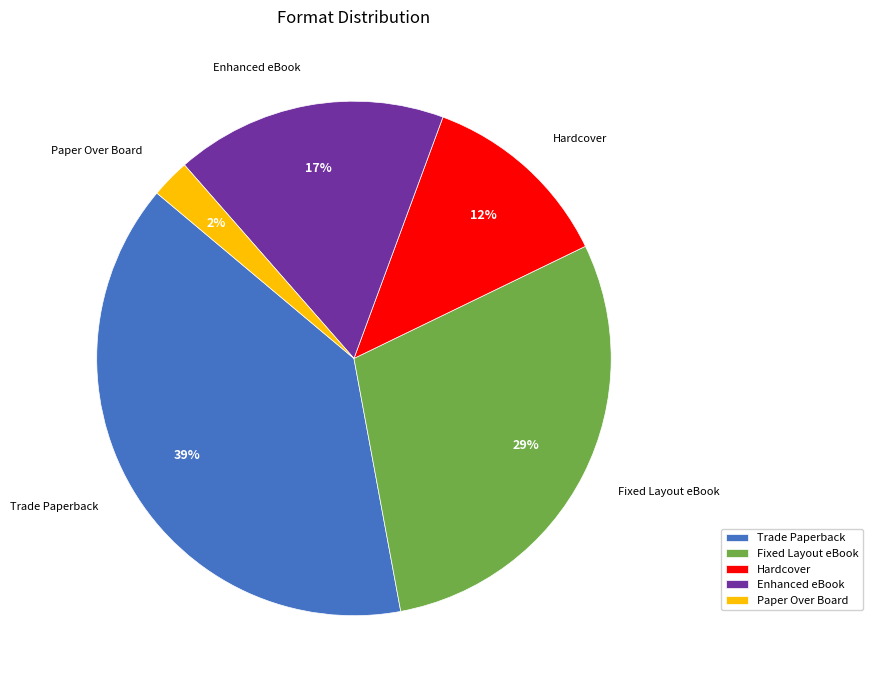

Which category has the biggest portion of the pie?

Trade Paperback